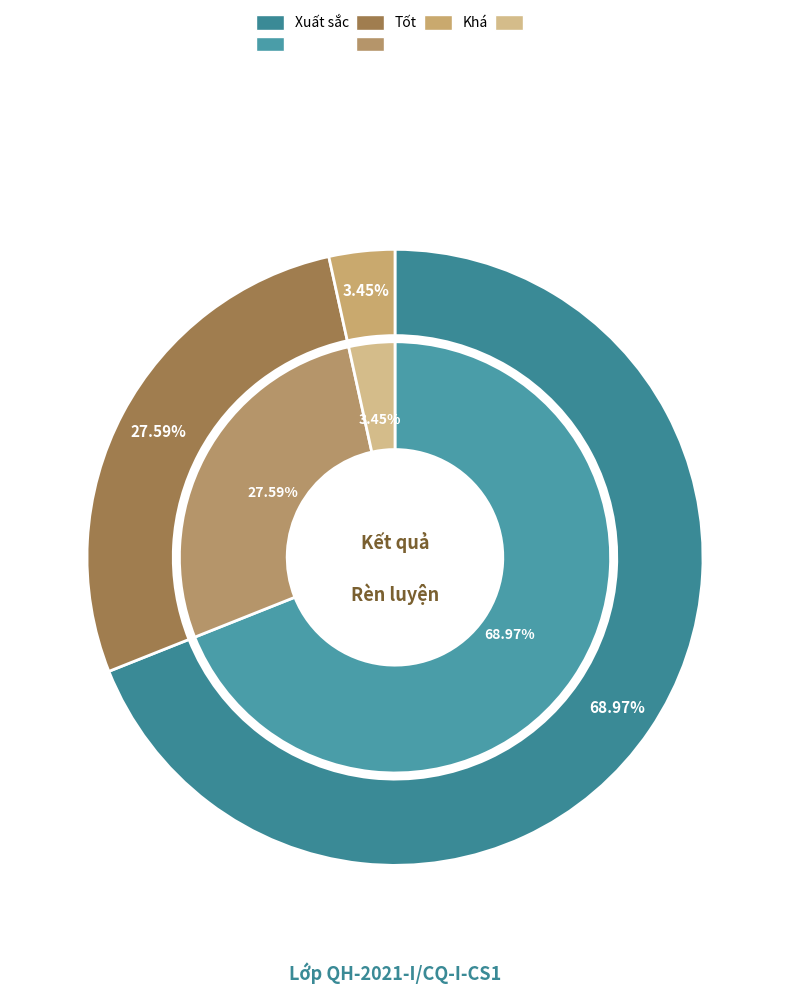

To the nearest percent, what percentage of the pie is Tốt?

28%